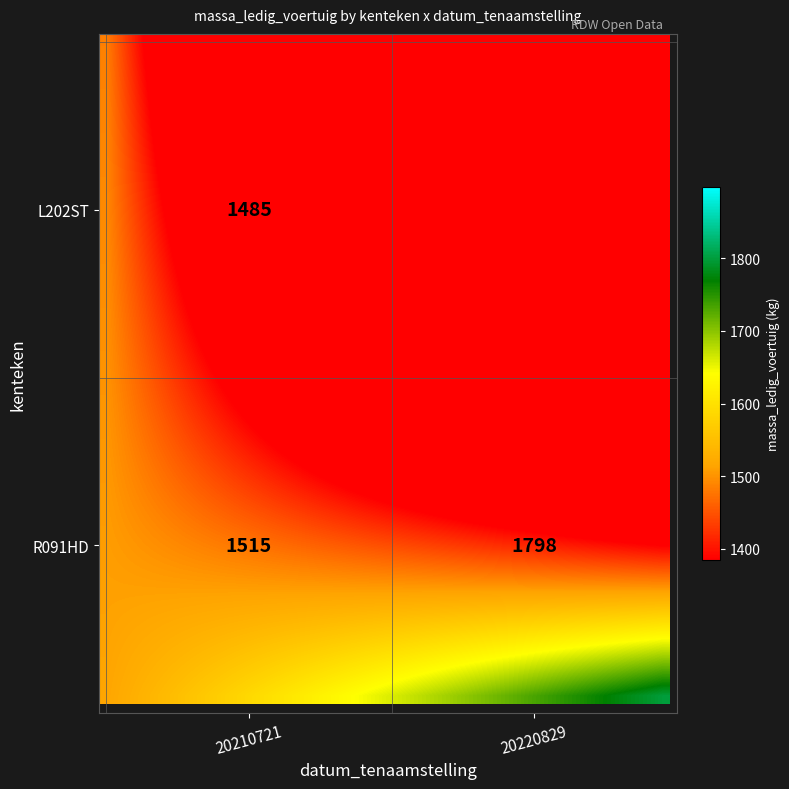

At how many categories does at least one series exceed 868?

40